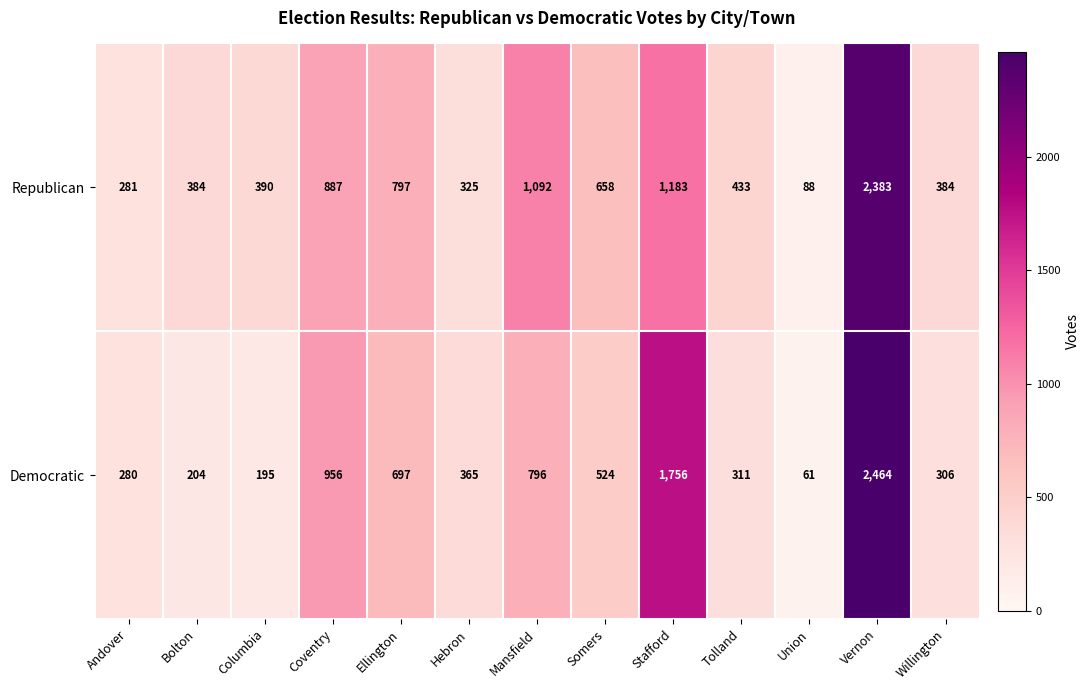

Rank the series by their average value, from highest to lowest.

Republican, Democratic